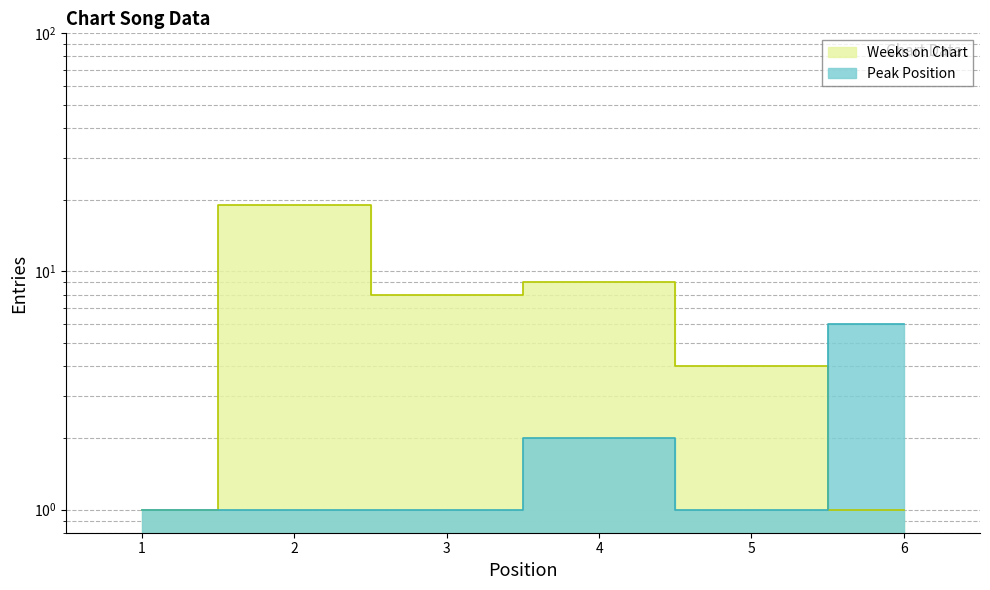

Reading left to right, transcribe all the data shown in this chart.

Weeks on Chart: 1=1	2=19	3=8	4=9	5=4	6=1
Peak Position: 1=1	2=1	3=1	4=2	5=1	6=6